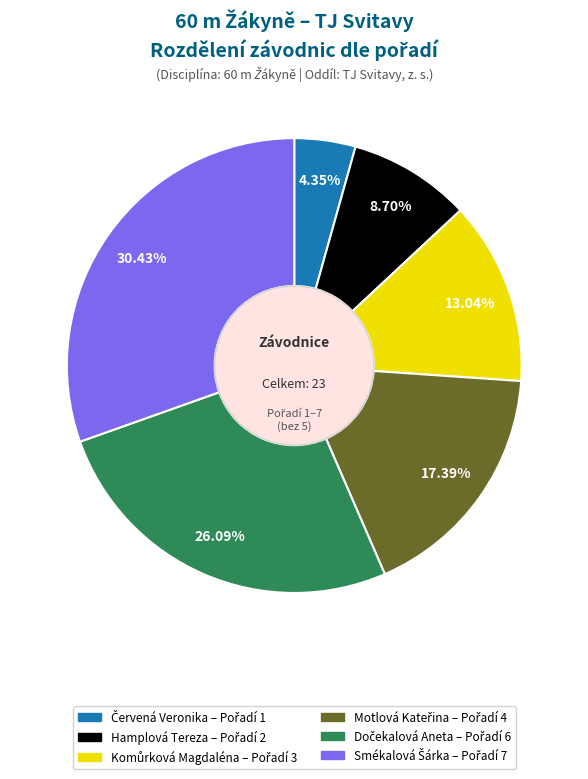

Does any single category account for the majority?

No